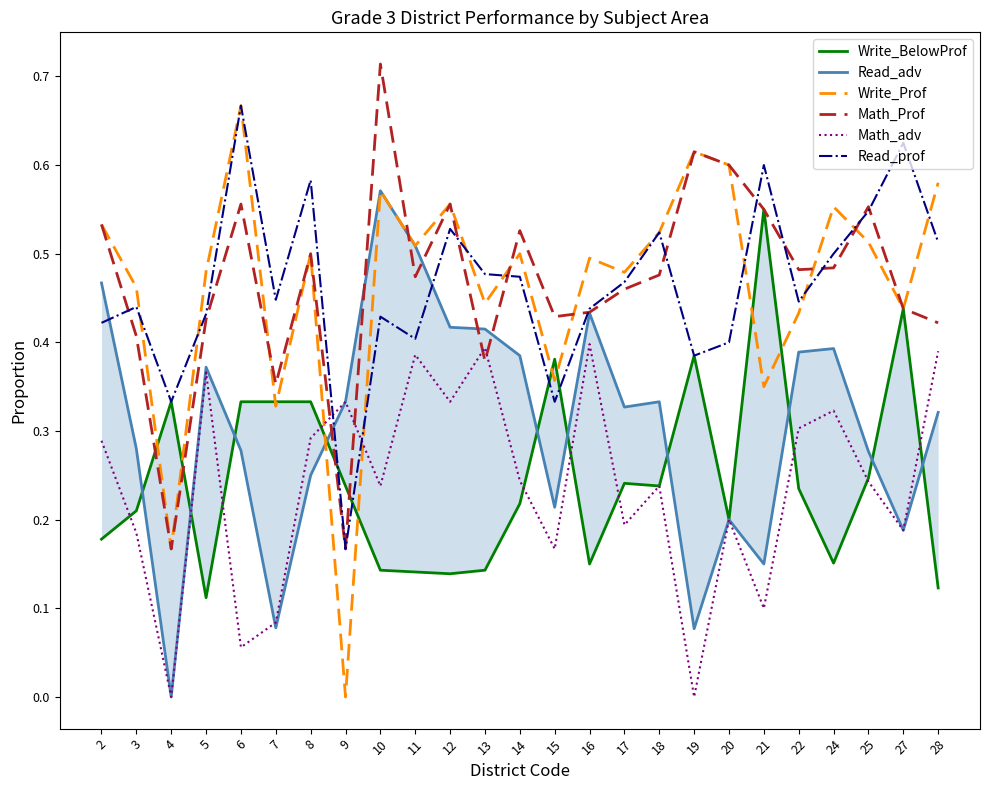

How many lines are shown in the chart?

6